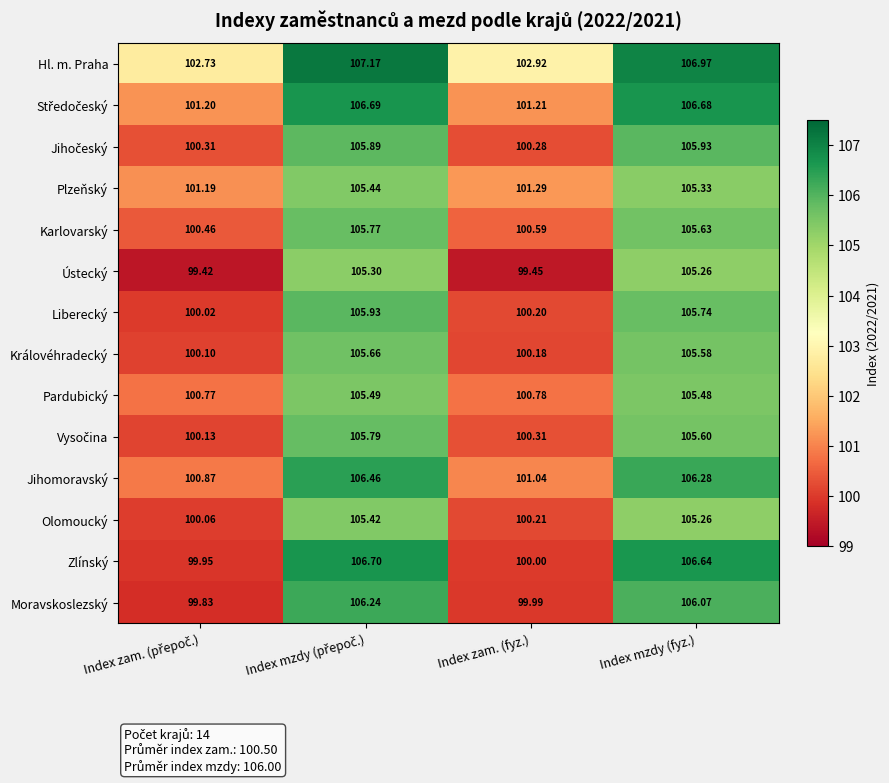

Which series has the largest total across all categories?

Hl. m. Praha